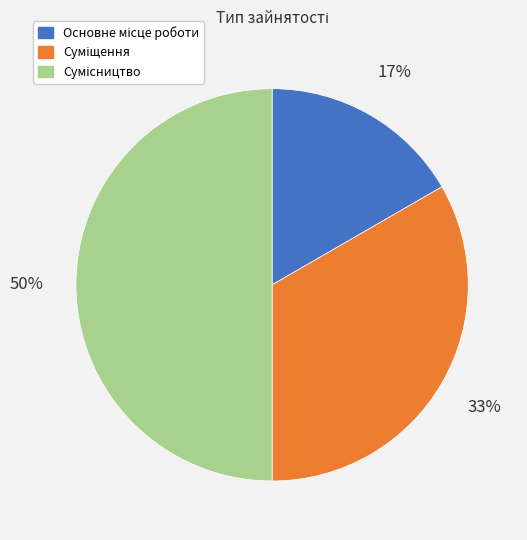

To the nearest percent, what is the difference between the largest and smallest slice percentages?

33%